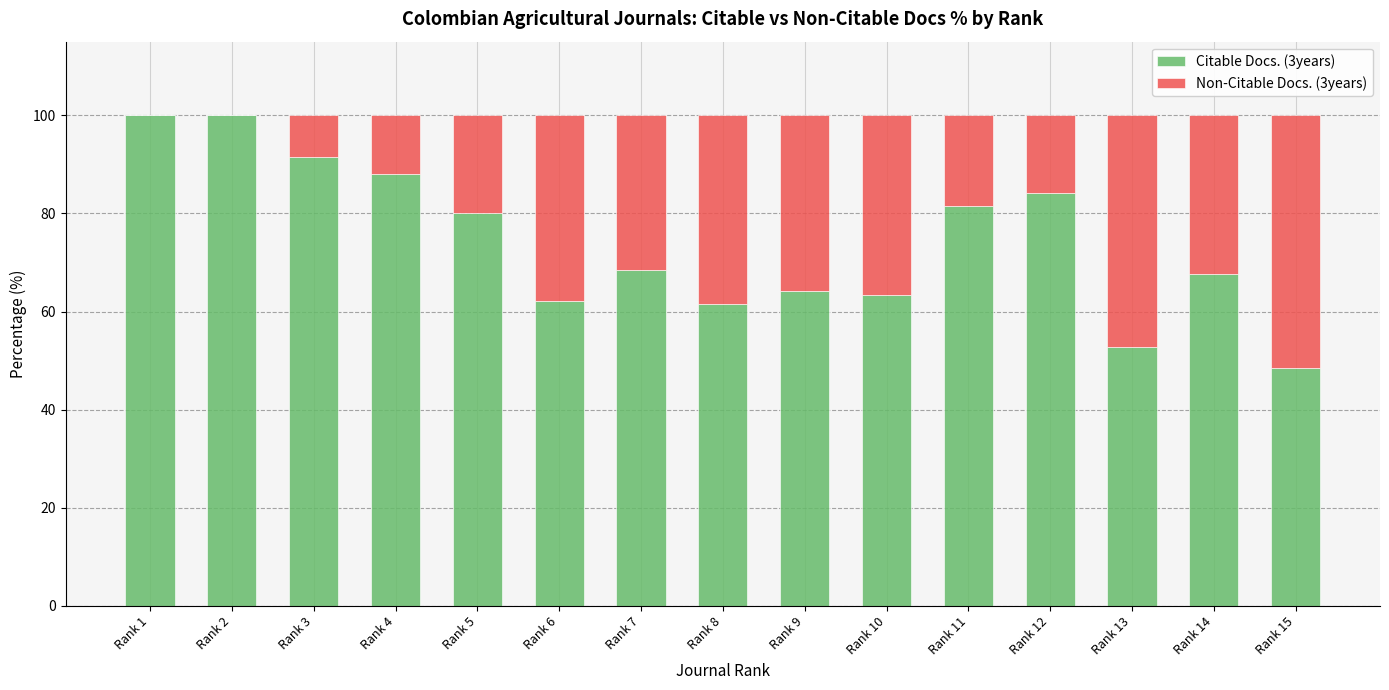

Reading left to right, transcribe the values for Citable Docs. (3years).

Rank 1=100.0	Rank 2=100.0	Rank 3=91.6	Rank 4=88.0	Rank 5=80.0	Rank 6=62.2	Rank 7=68.4	Rank 8=61.5	Rank 9=64.2	Rank 10=63.3	Rank 11=81.5	Rank 12=84.1	Rank 13=52.8	Rank 14=67.6	Rank 15=48.6